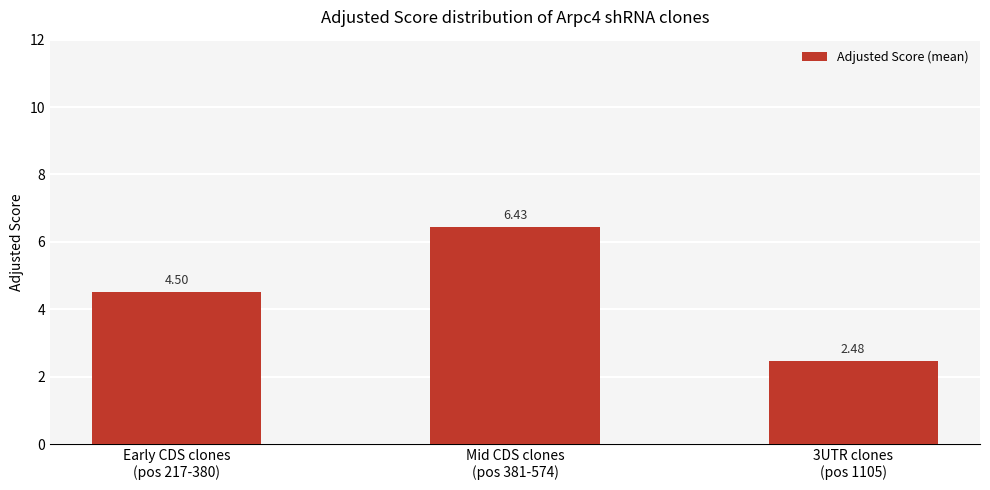

What is the change in value from Early CDS clones
(pos 217-380) to 3UTR clones
(pos 1105)?

-2.0